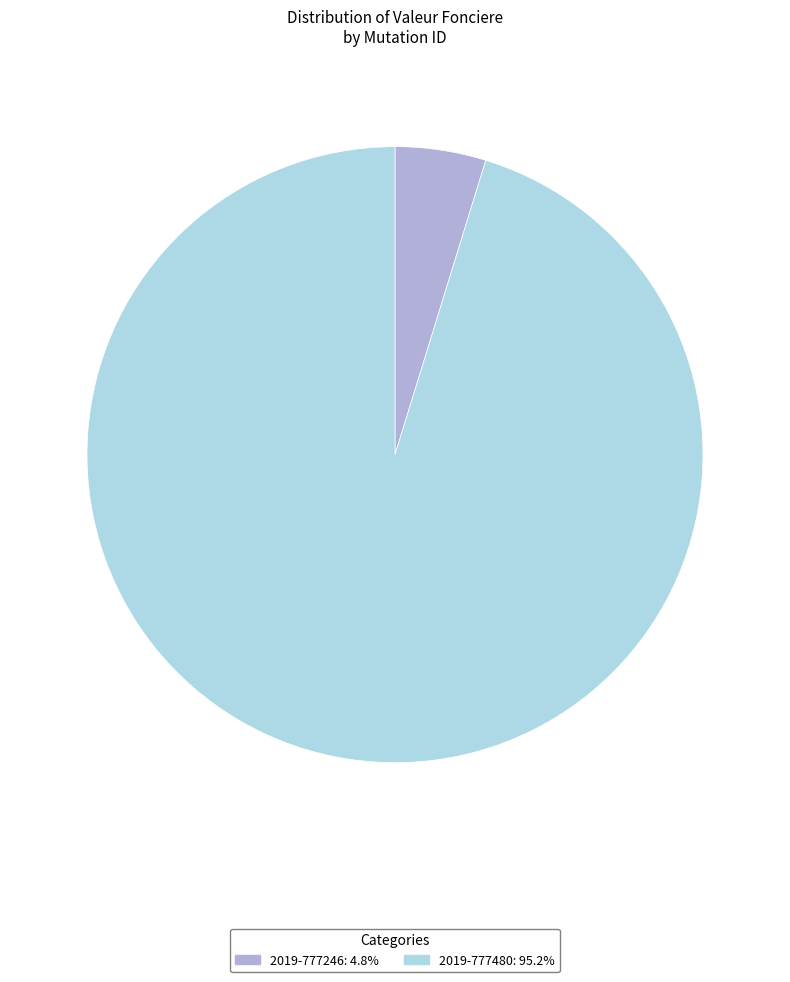

What is the ratio of the value at 2019-777480 to the value at 2019-777246?

20.0